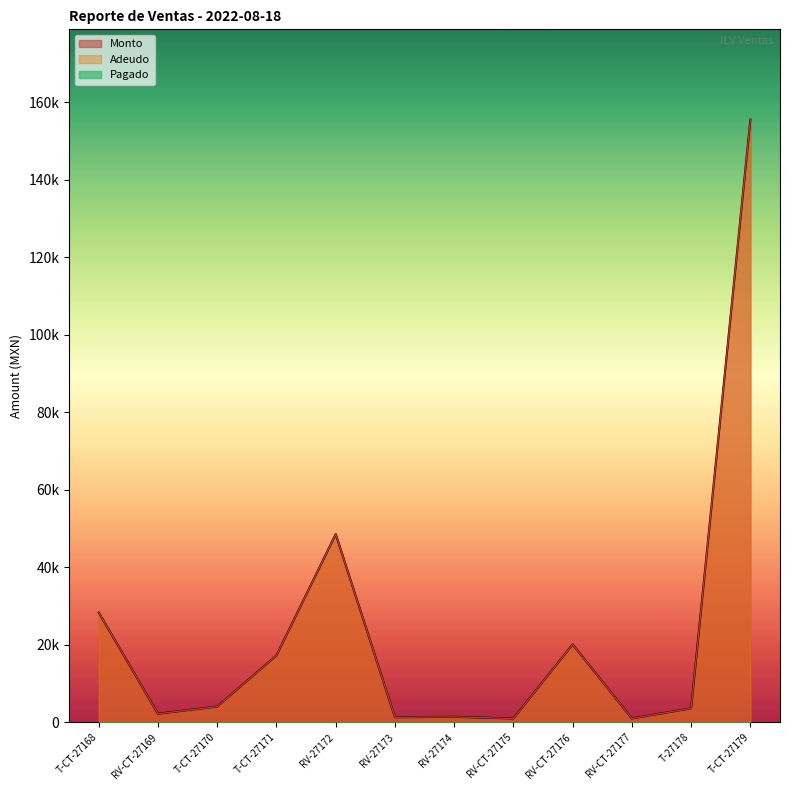

What is the lowest value of the Monto series?

975